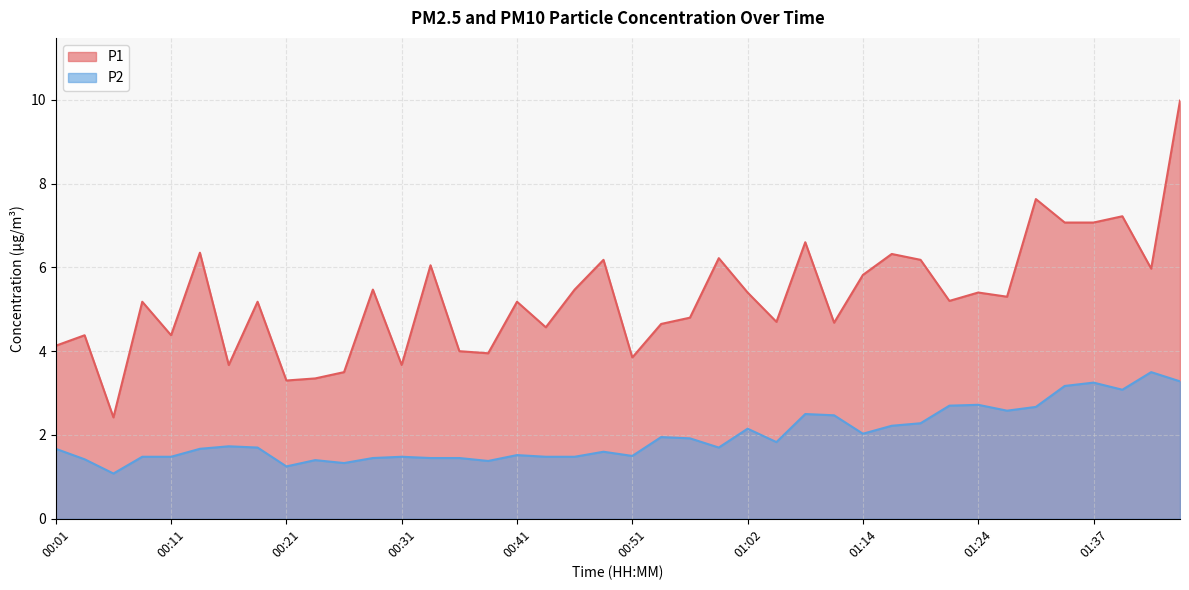

True or false: P1 has a value of 4.7 at 01:04.

True